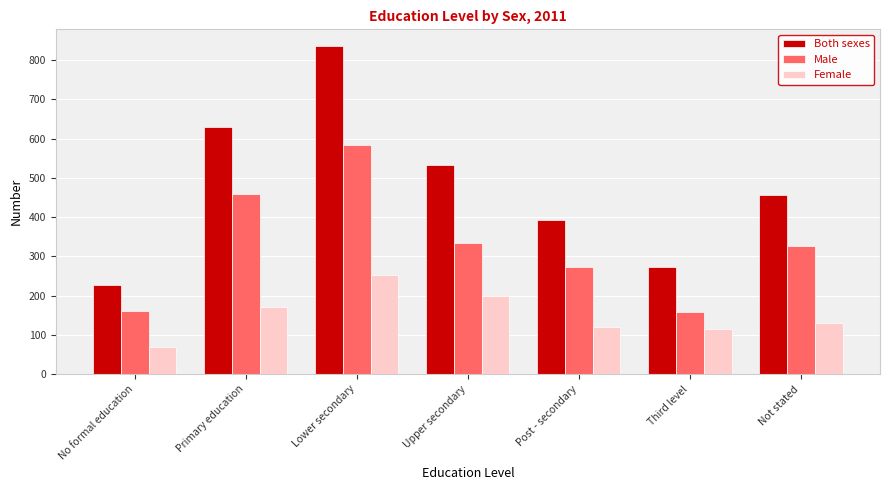

Read the Female value at Upper secondary, to the nearest 50.

200